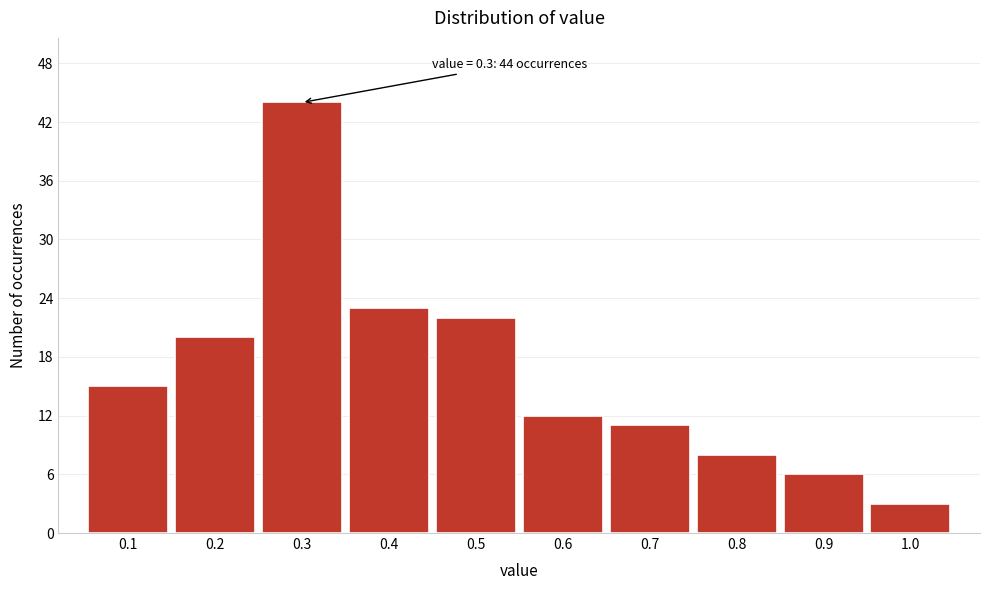

Which range on the x-axis has the tallest bar?

0.25 to 0.35